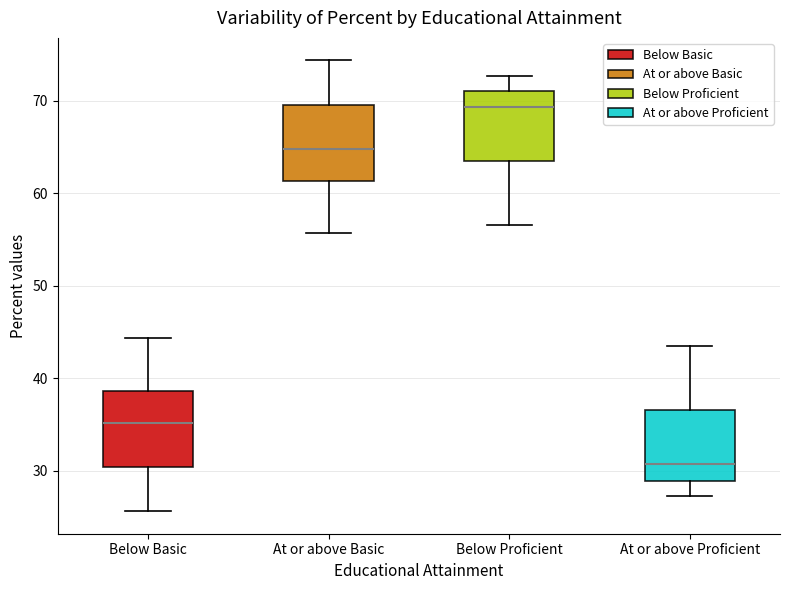

Where is the lower edge of the box for Below Basic on the y-axis? The values are not printed on the chart, so give them approximately, as read against the axis.

30